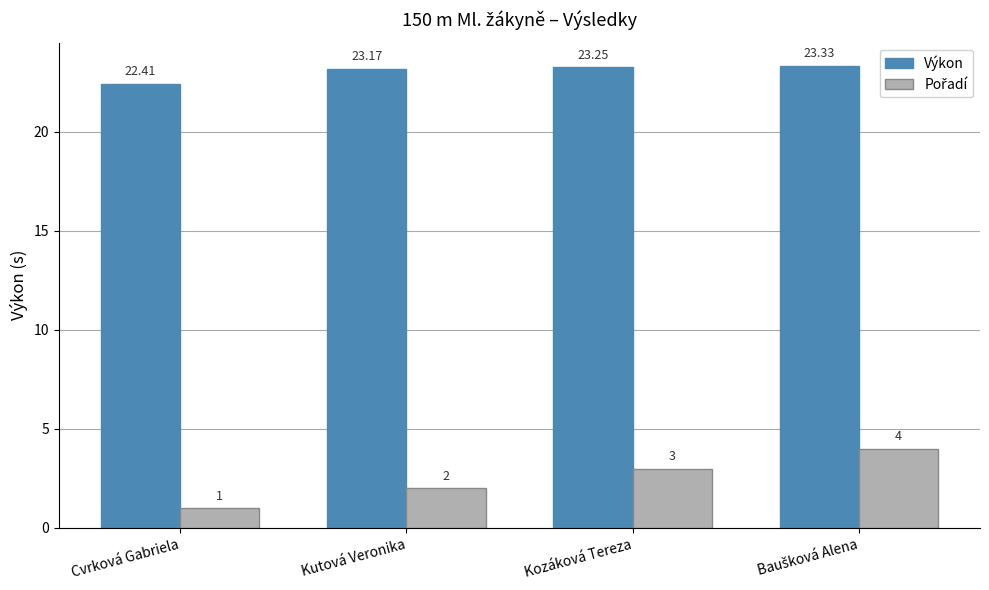

Which series has the largest total across all categories?

Výkon